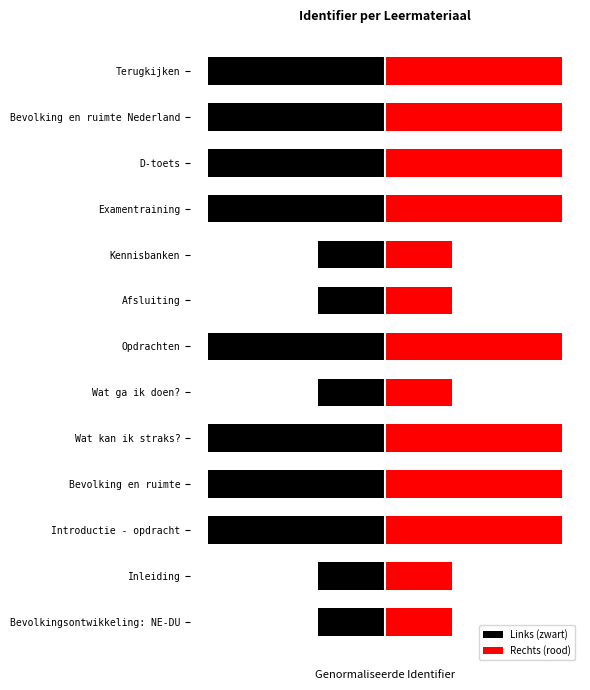

The Rechts (rood) series shows 0.6 at 3. True or false?

False